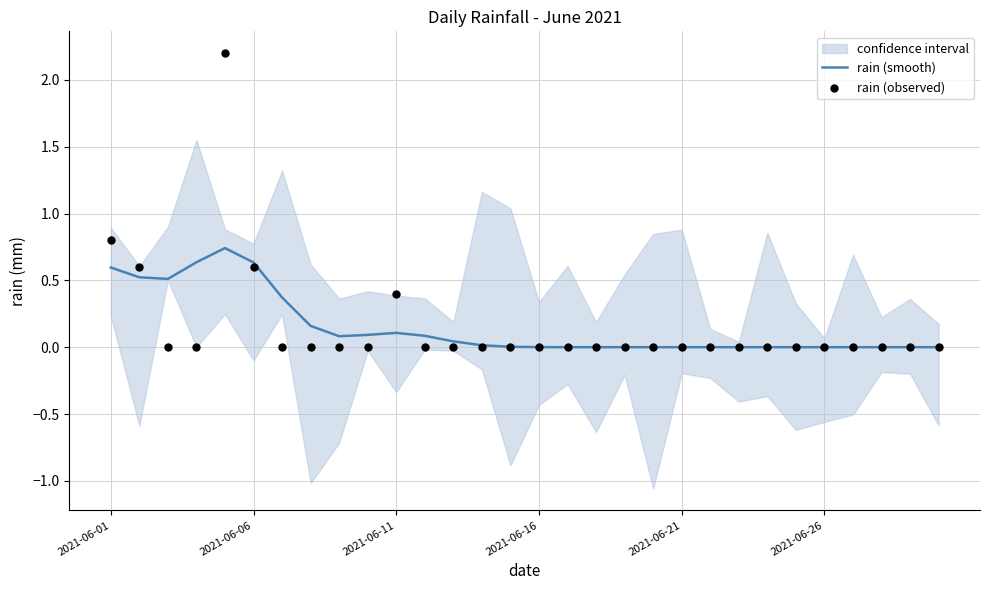

Which series has the widest spread of Y values?

rain (observed)